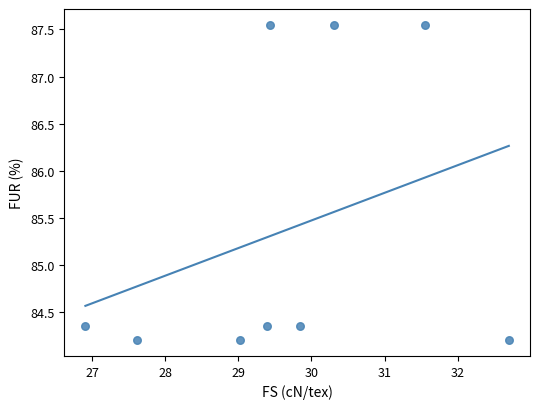

What is the average X value?

29.6